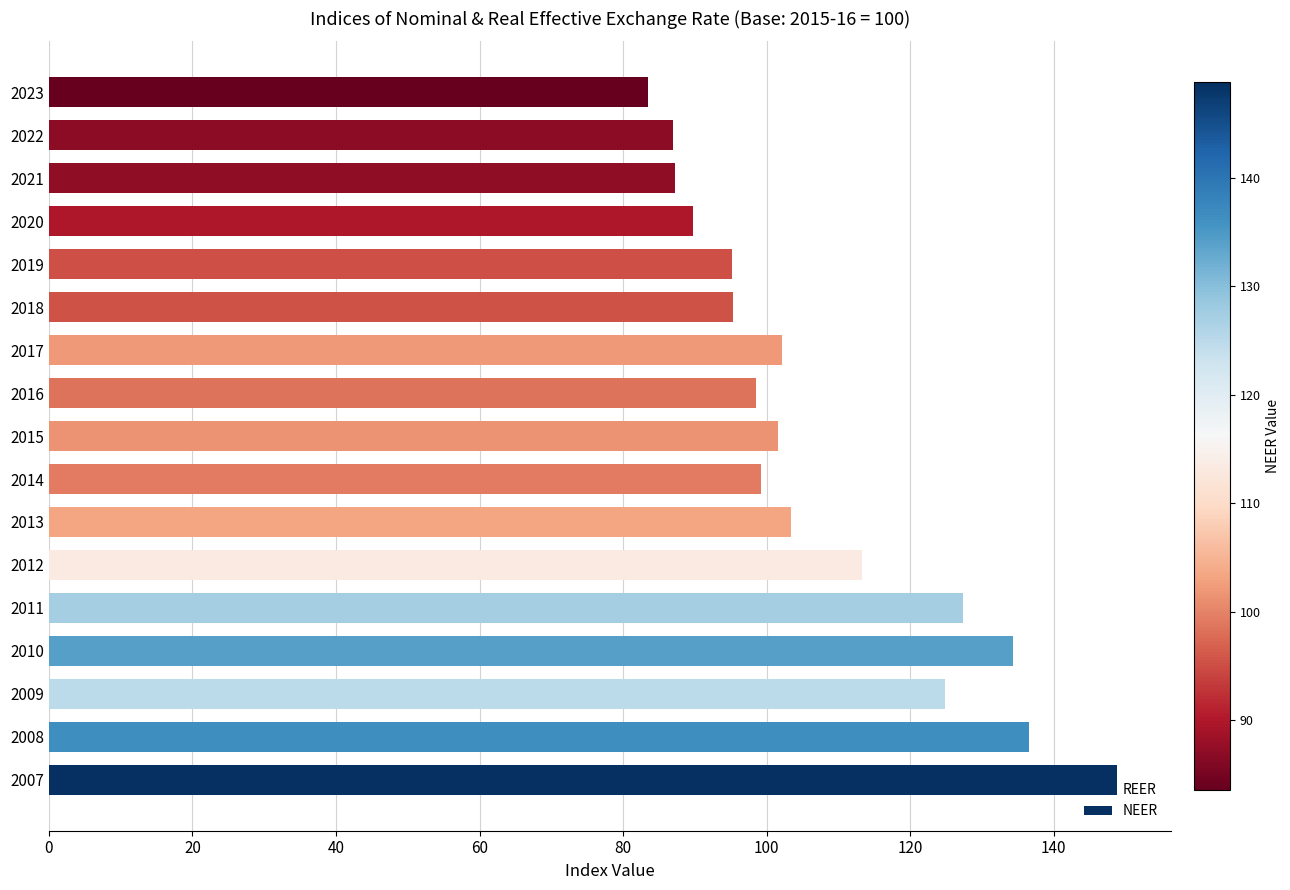

What is the ratio of the value at 2023 to the value at 2009?

0.7